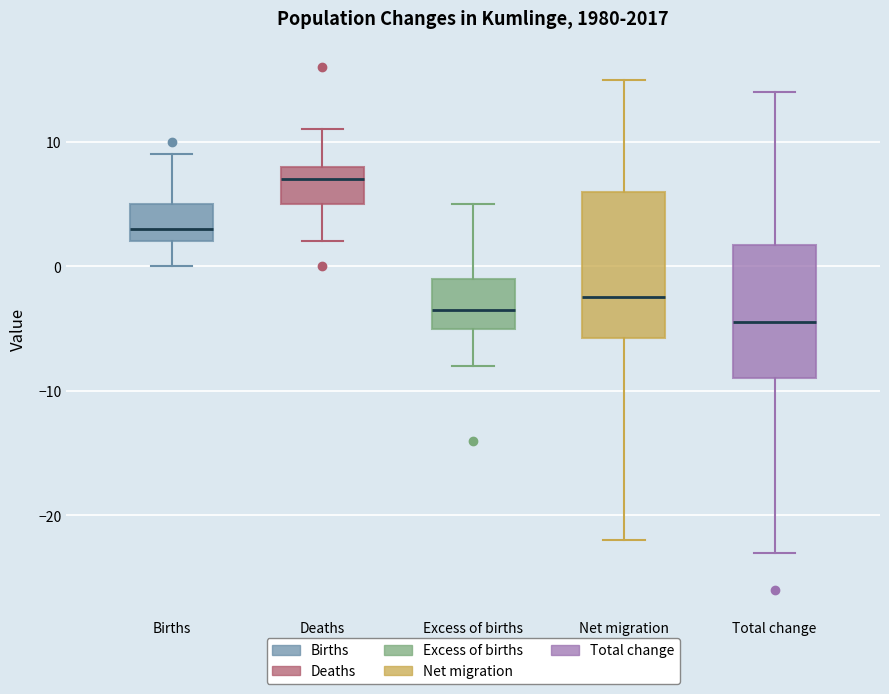

Reading left to right, read every box against the y-axis: the position of its median line, the range the box covers, and the ends of its whiskers. The values are not printed on the chart, so give them approximately, as read against the axis.

Births: median 3, box 2 to 5, whiskers 0 to 9
Deaths: median 7, box 5 to 8, whiskers 2 to 11
Excess of births: median -3, box -5 to -1, whiskers -8 to 5
Net migration: median -2, box -6 to 6, whiskers -22 to 15
Total change: median -4, box -9 to 2, whiskers -23 to 14